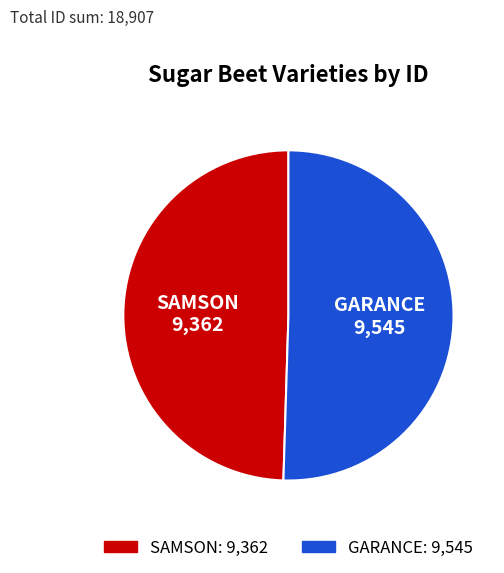

Which slice is the largest?

GARANCE